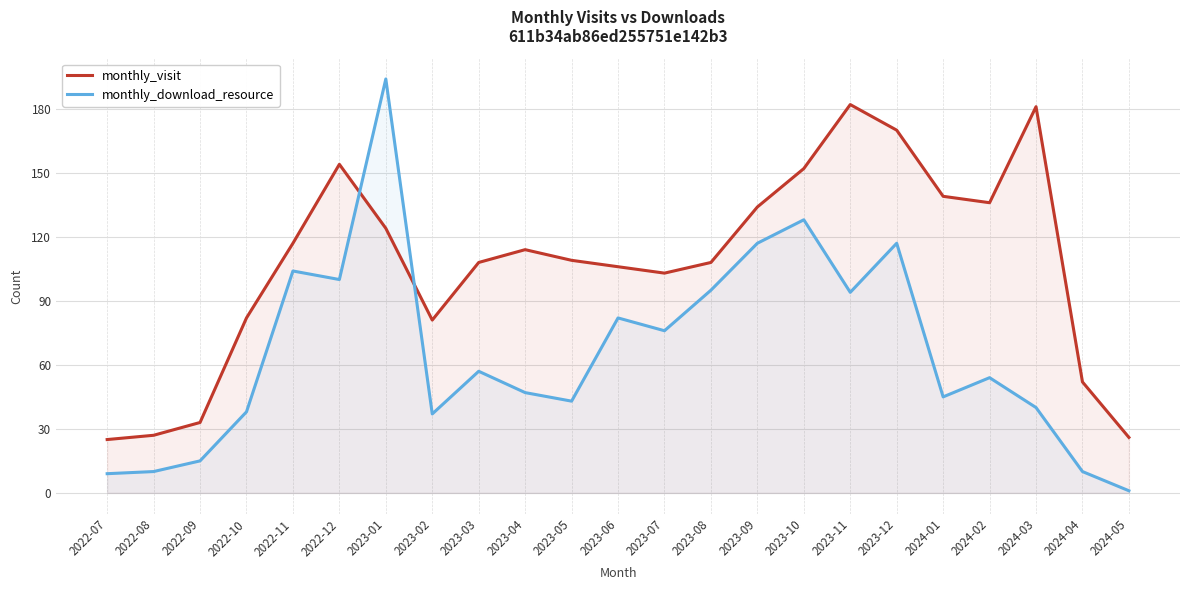

Where is the first local minimum for monthly_visit?

2023-02